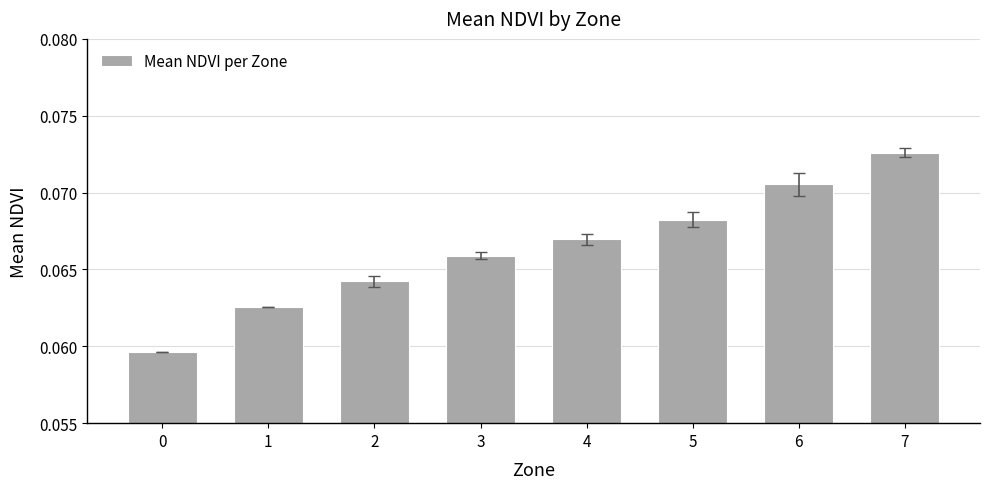

What is the sum of all values?

0.5